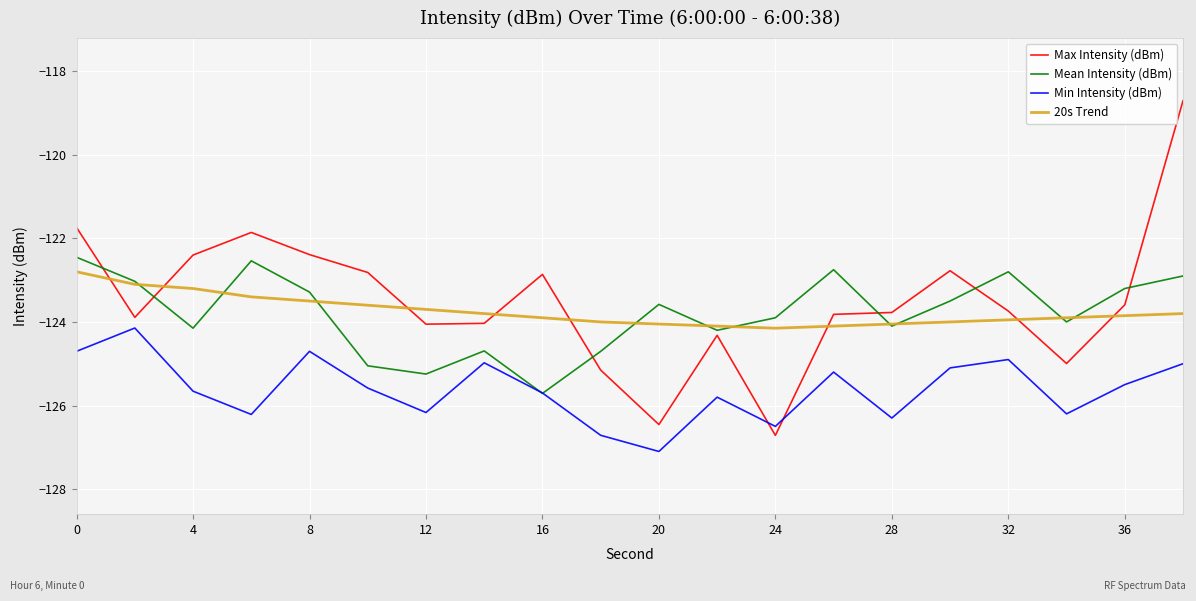

What are all the series names shown in the legend?

Max Intensity (dBm), Mean Intensity (dBm), Min Intensity (dBm), 20s Trend